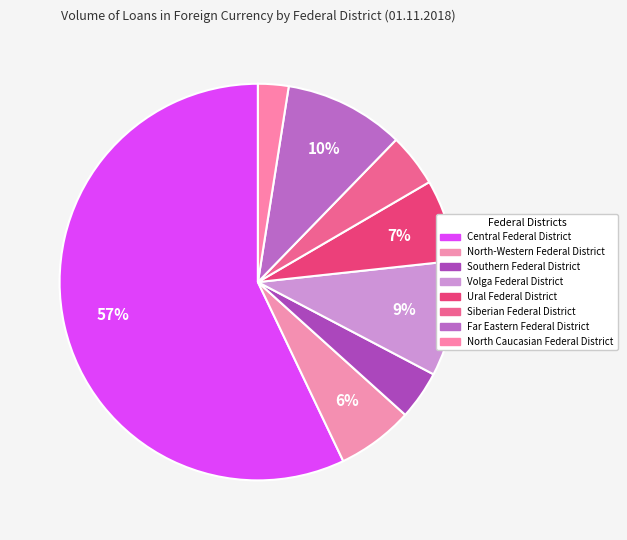

How many segments does this pie chart have?

8